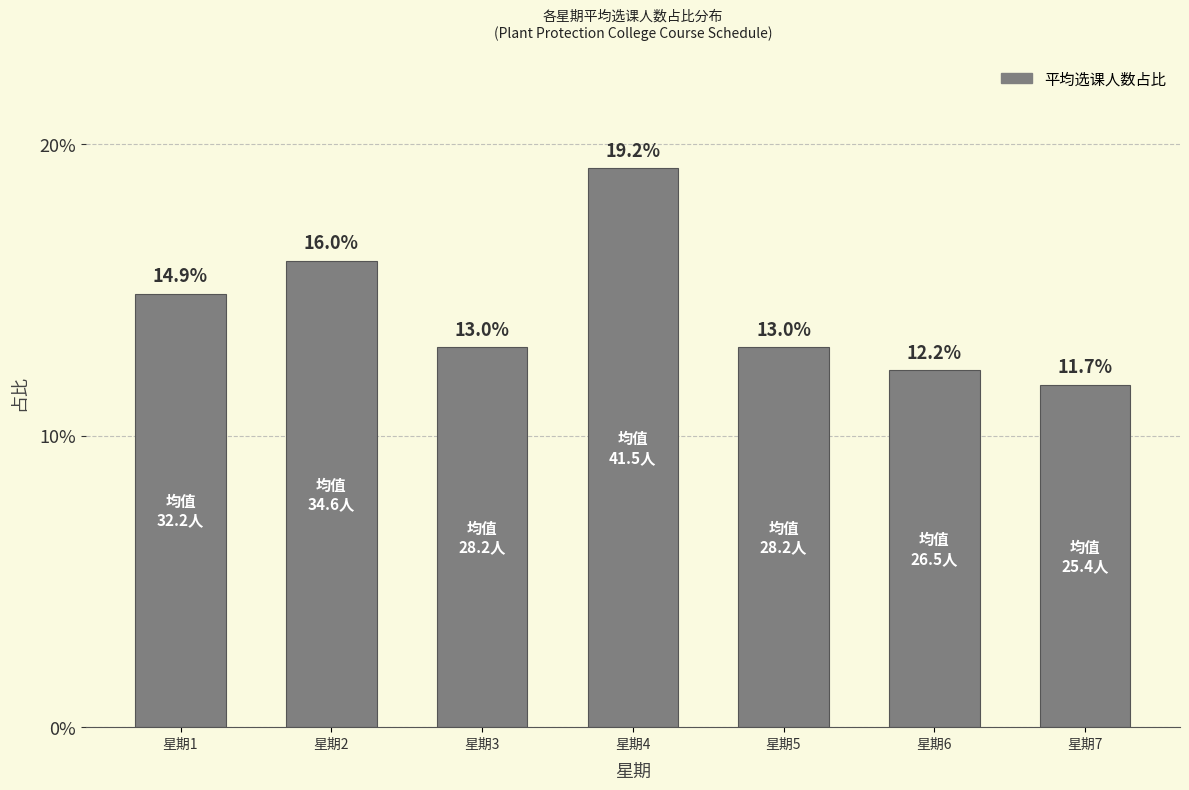

Rank the categories by value from highest to lowest.

星期4, 星期2, 星期1, 星期3, 星期5, 星期6, 星期7